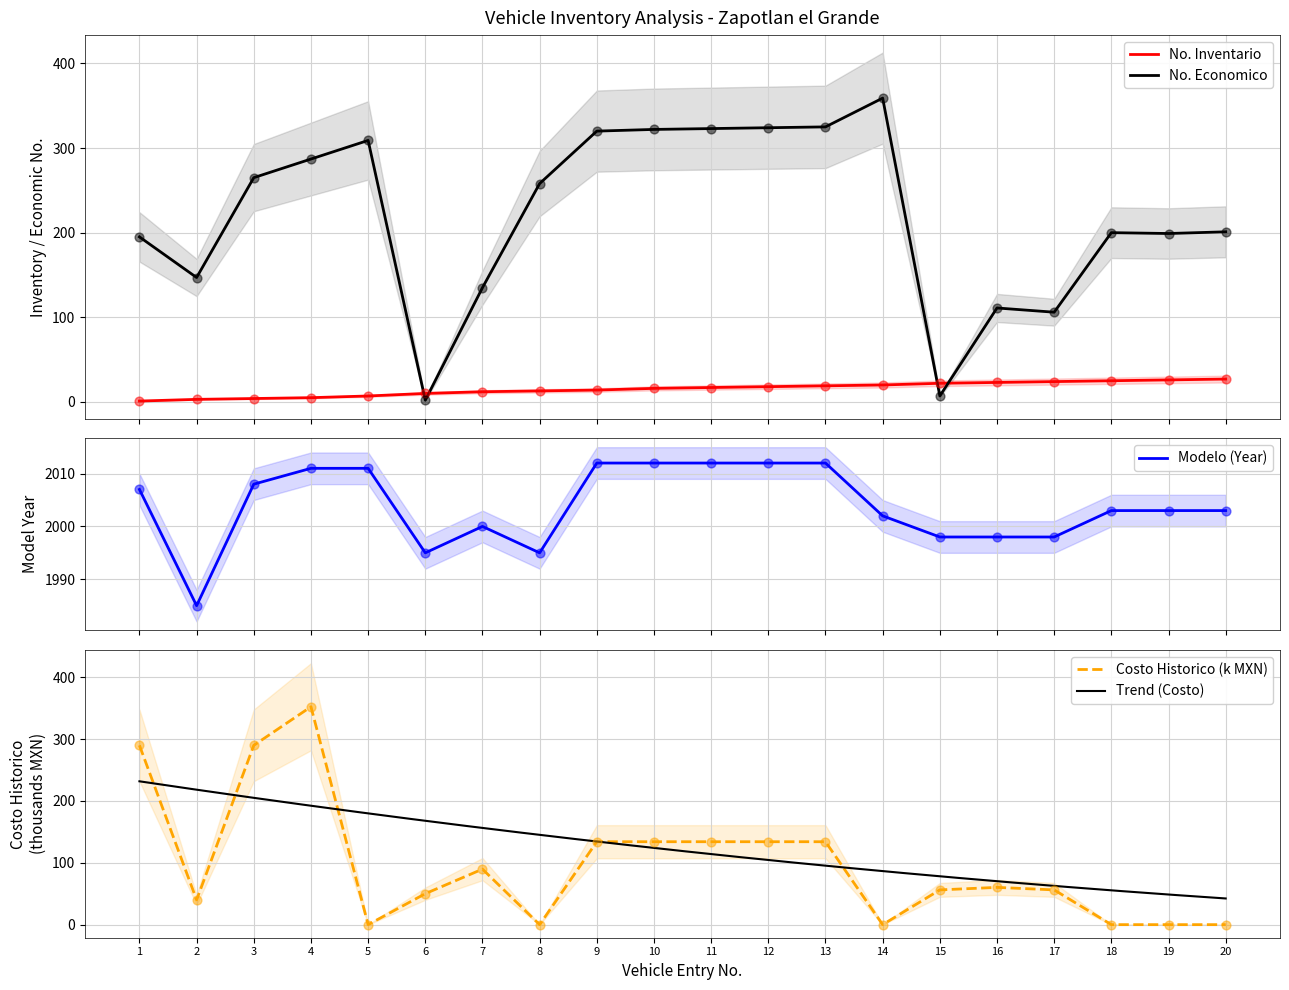

At how many categories does at least one series exceed 1503?

20